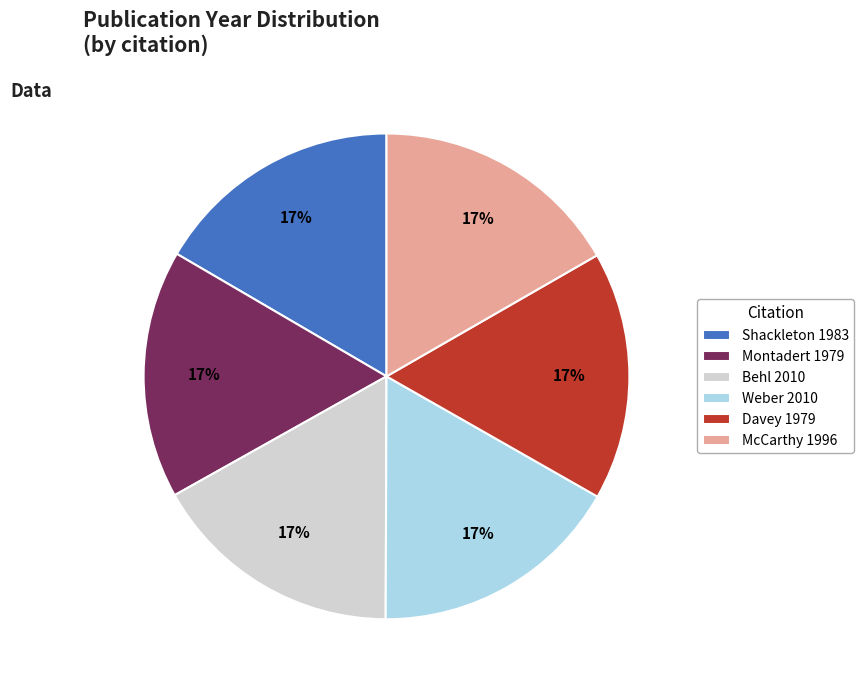

To the nearest percent, what is the combined percentage of Weber 2010 and Shackleton 1983?

33%